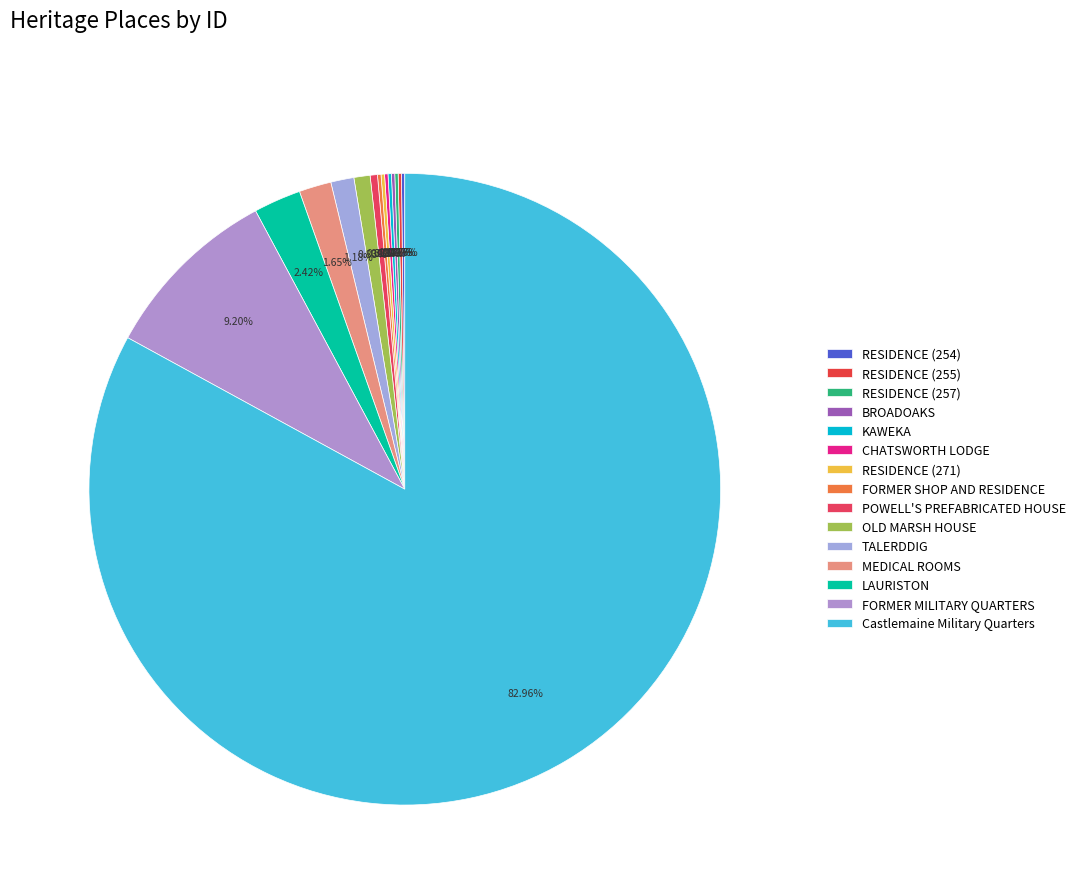

What portion of the pie excludes LAURISTON?

97.6%